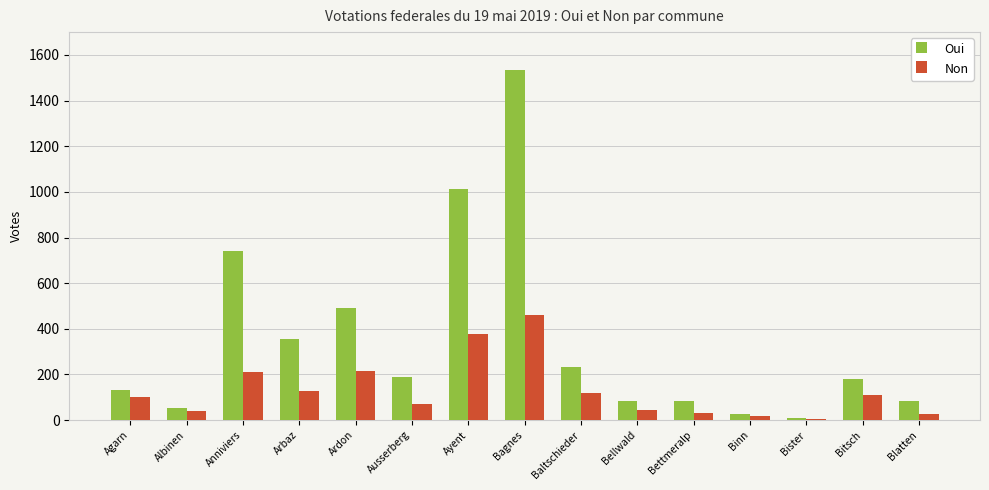

Which series changed the most between Bagnes and Bellwald?

Oui